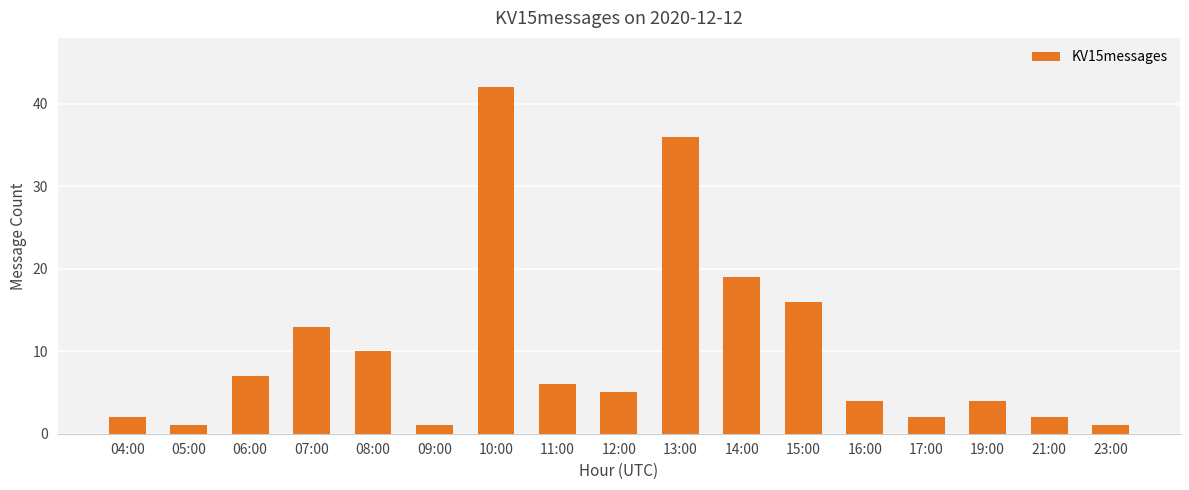

What is the change in value from 04:00 to 14:00?

+17